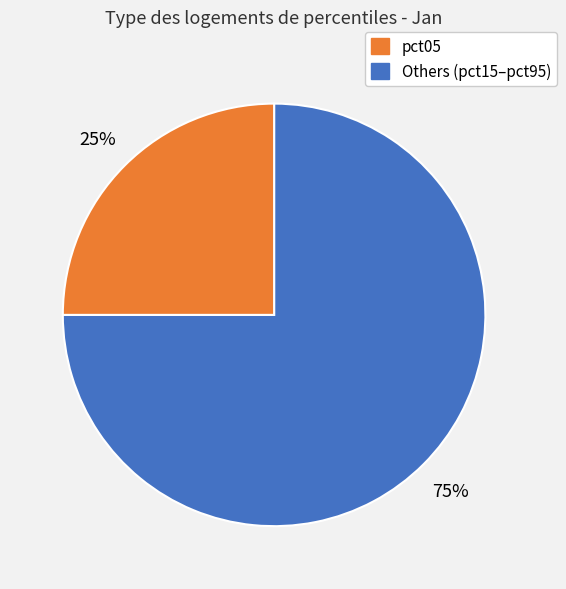

To the nearest percent, what is the average slice percentage?

50%